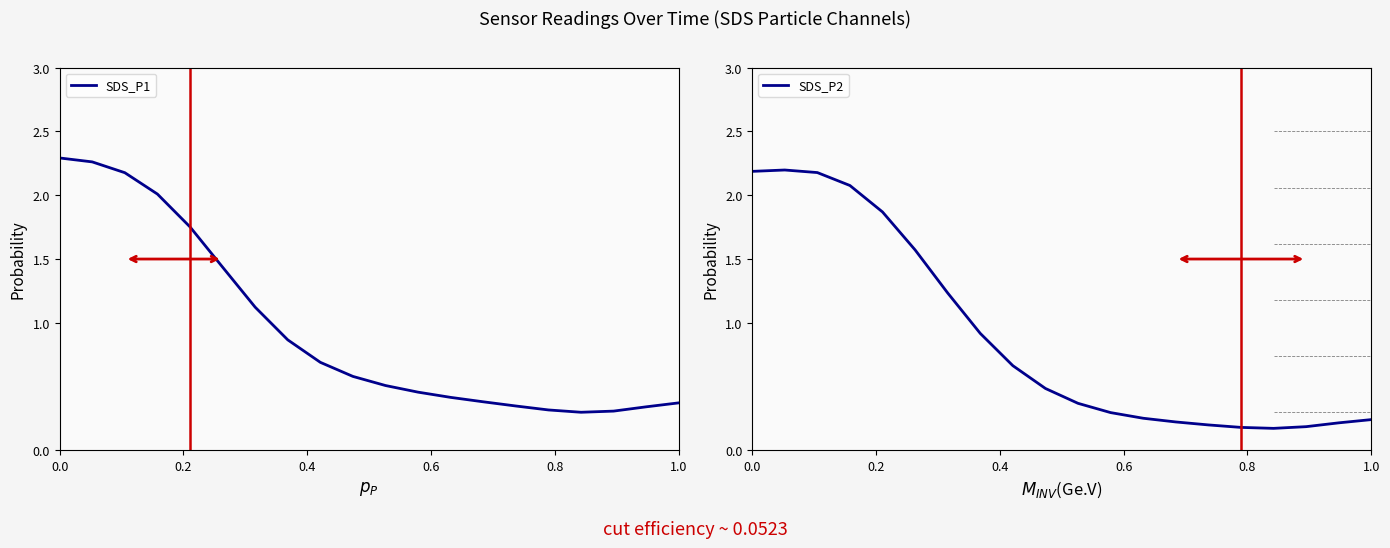

What is the average value of the SDS_P1 series?

0.9